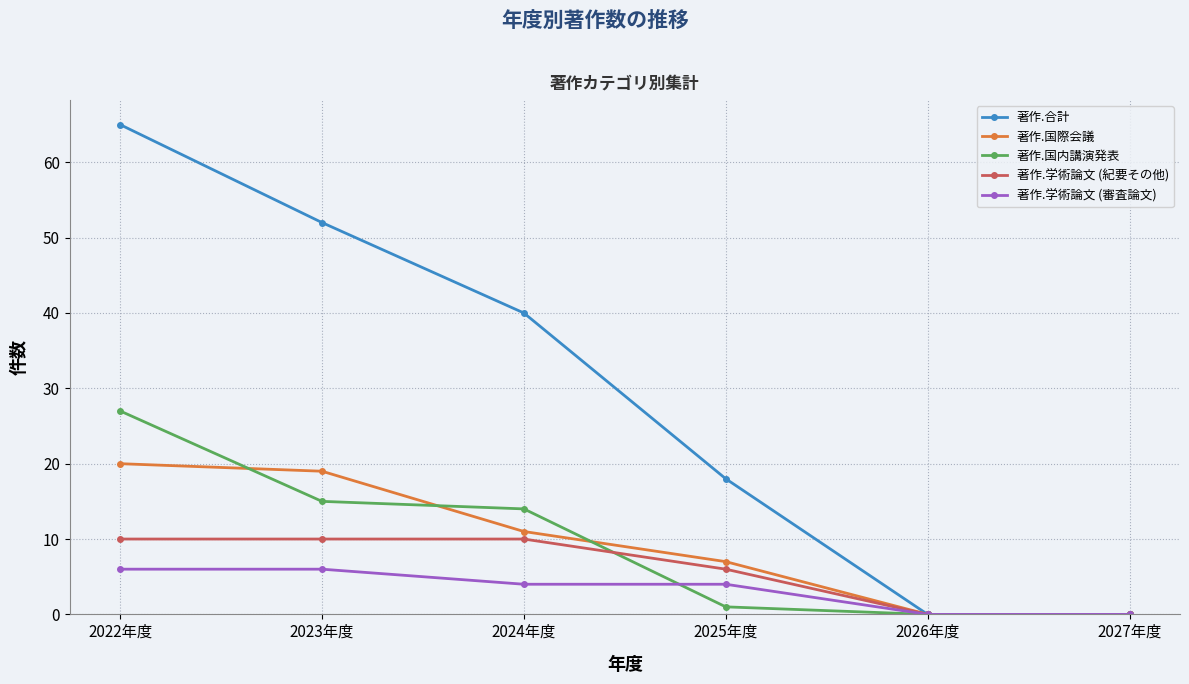

How many lines are shown in the chart?

5